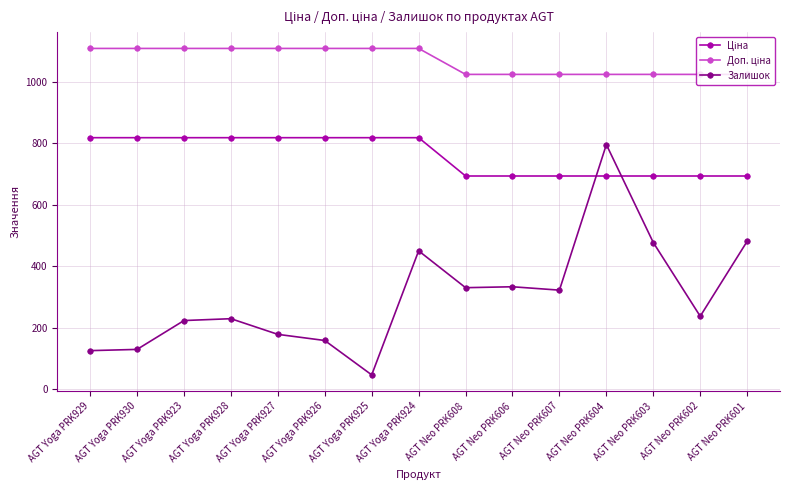

True or false: Залишок has more than 1 points higher than both neighbors.

True